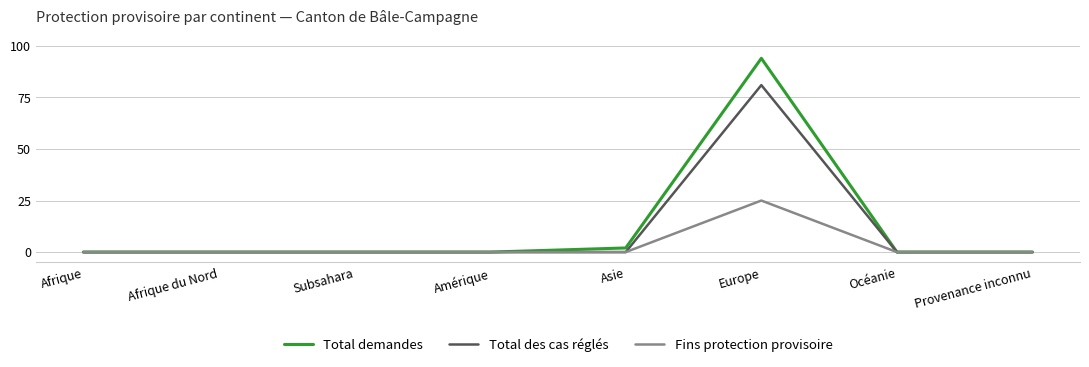

List the series in order of their peak value, highest first.

Total demandes, Total des cas réglés, Fins protection provisoire